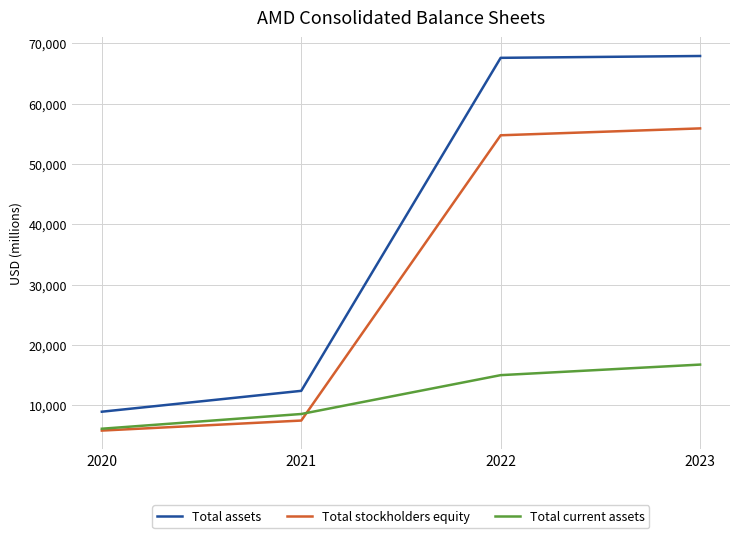

Reading left to right, extract all data points from this chart.

Total assets: 8962	12419	67580	67885
Total stockholders equity: 5837	7497	54750	55892
Total current assets: 6143	8583	15019	16768